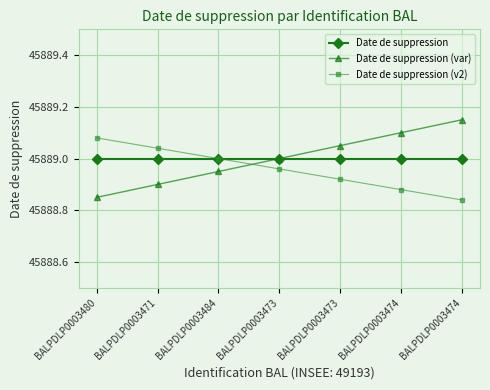

What are all the series names shown in the legend?

Date de suppression, Date de suppression (var), Date de suppression (v2)